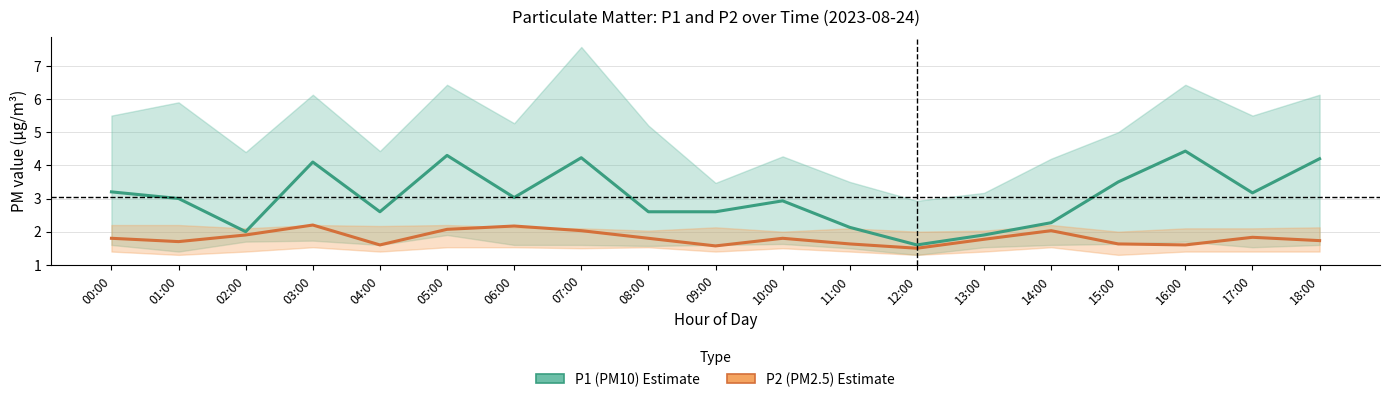

True or false: P2_lower has a value of 2.0 at 00:00.

False